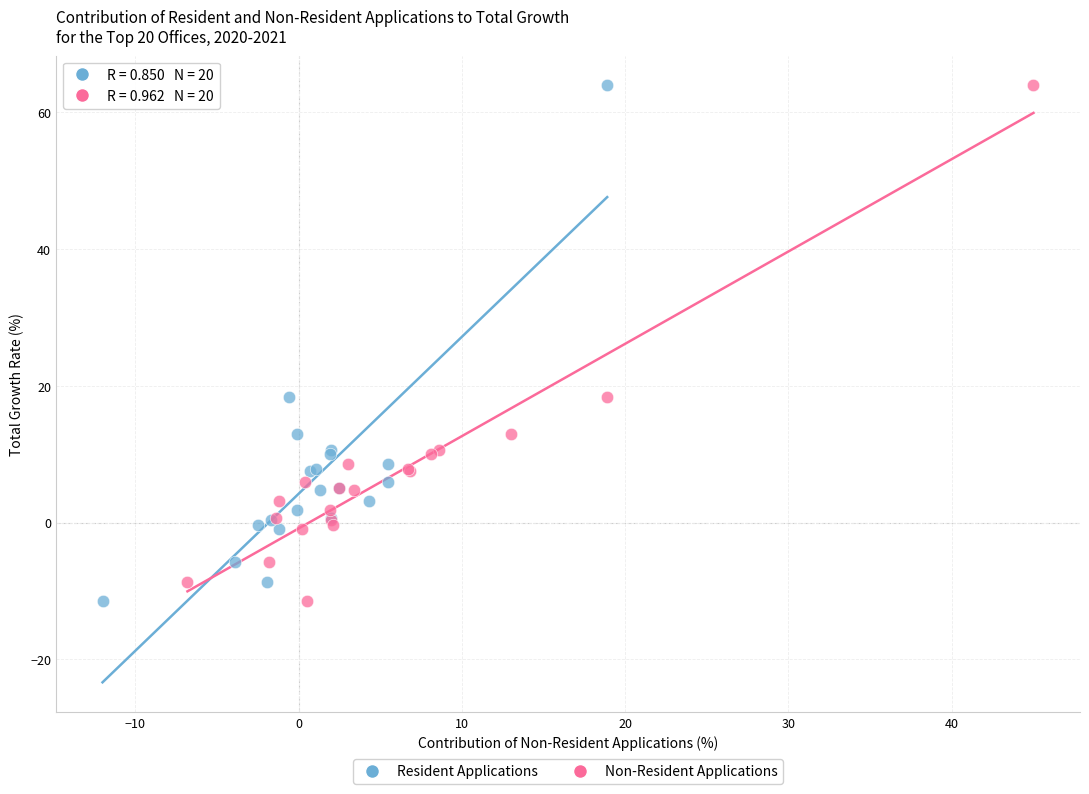

What are all the series names shown in the legend?

Resident Applications, Non-Resident Applications